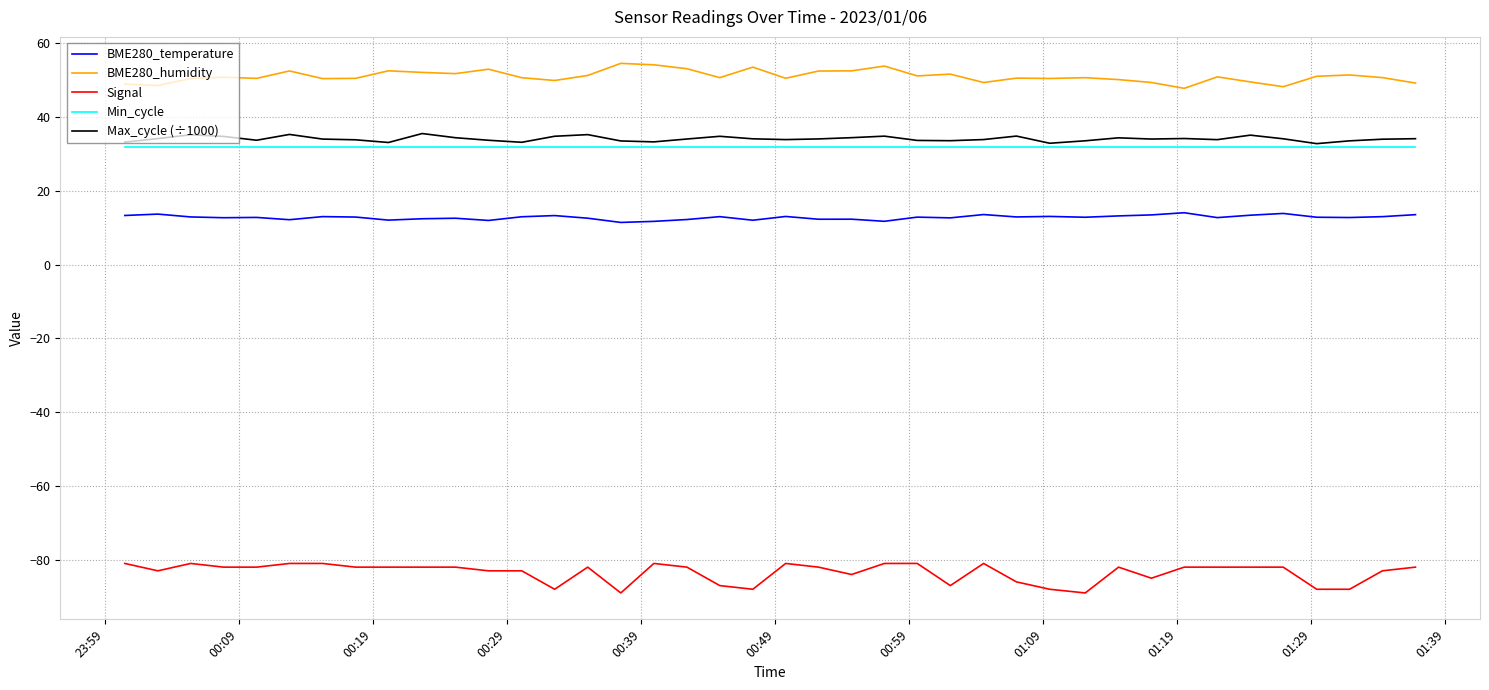

Which series has the largest range (max minus min)?

Signal